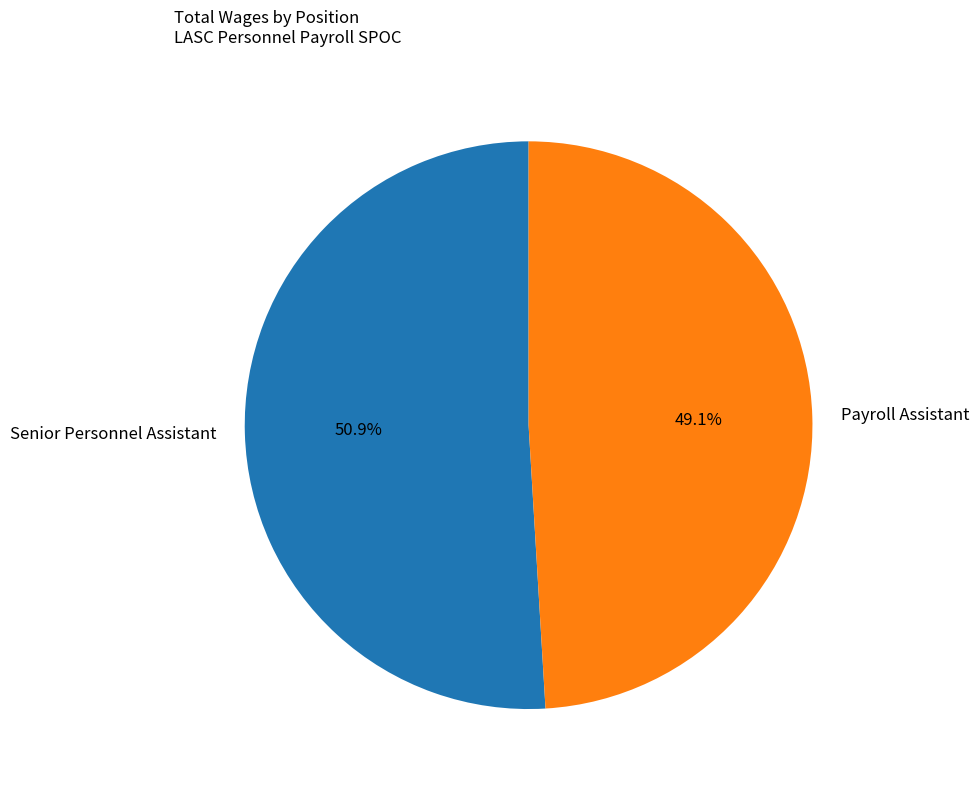

How many slices are in this pie chart?

2